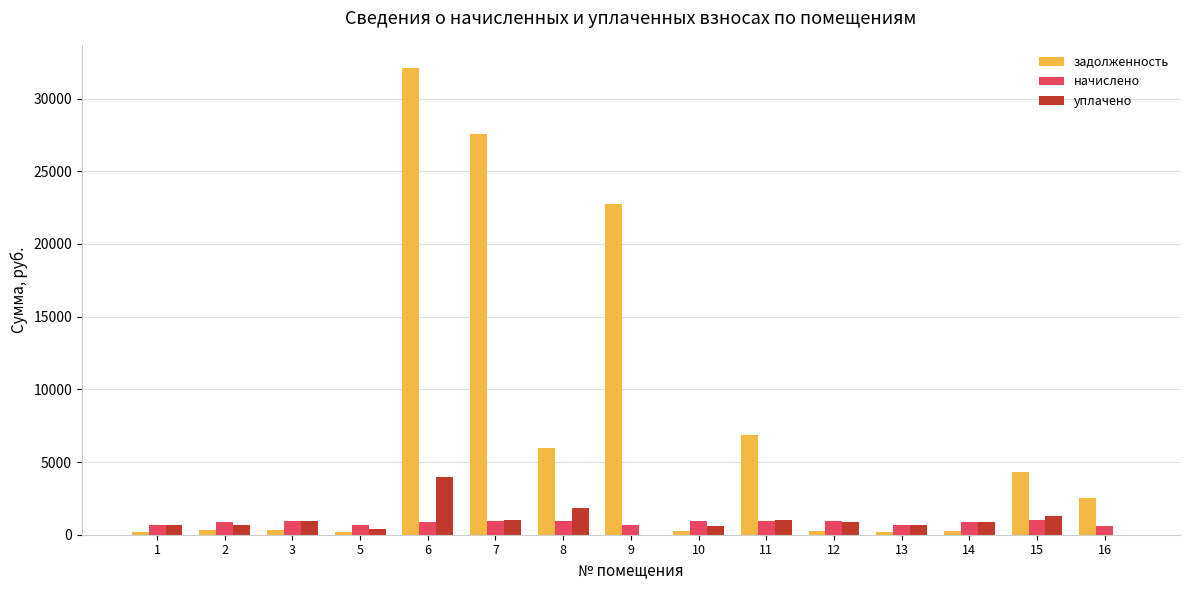

What is the difference between the задолженность values at 9 and 15?

18404.0